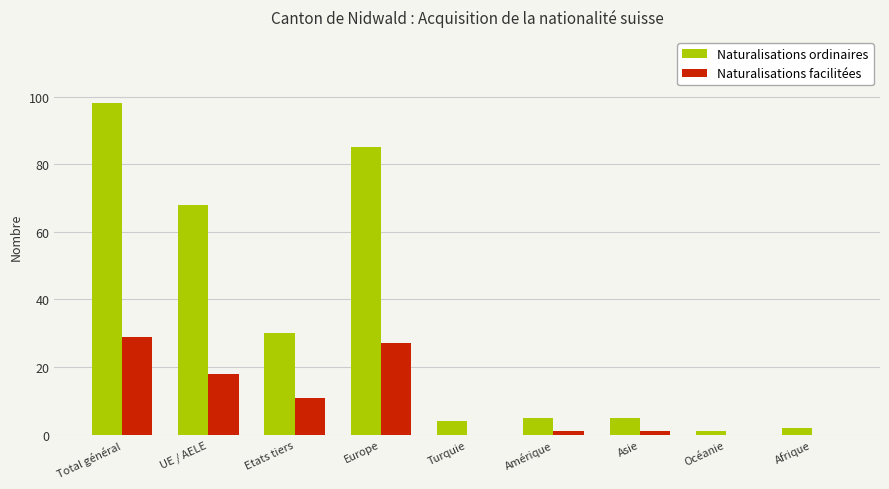

Count the number of data series in this chart.

2